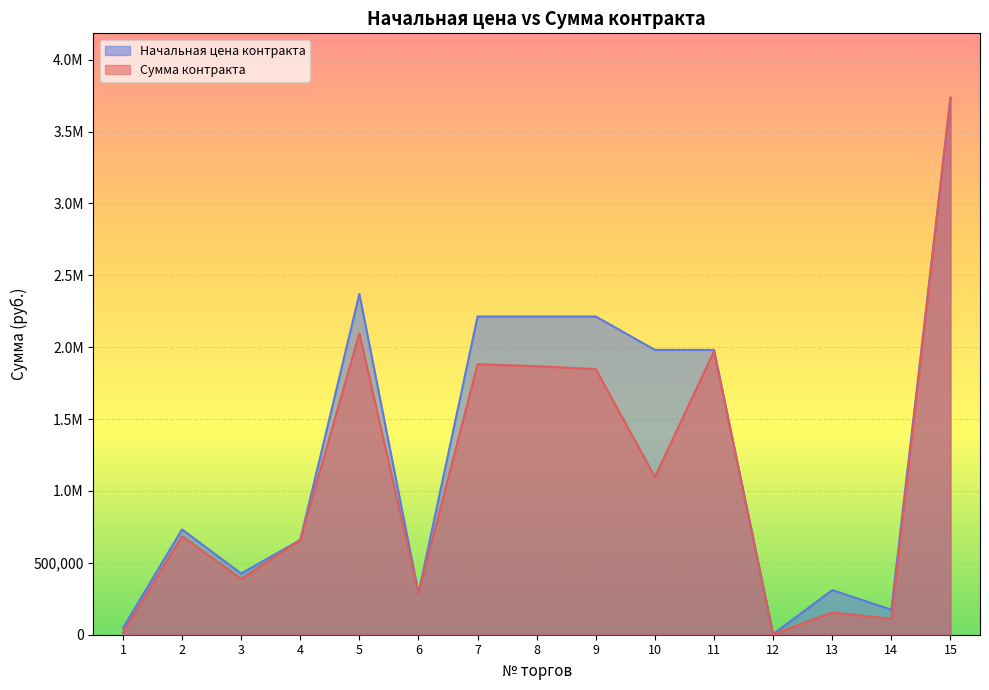

True or false: Сумма контракта and Начальная цена контракта intersect in this chart.

False